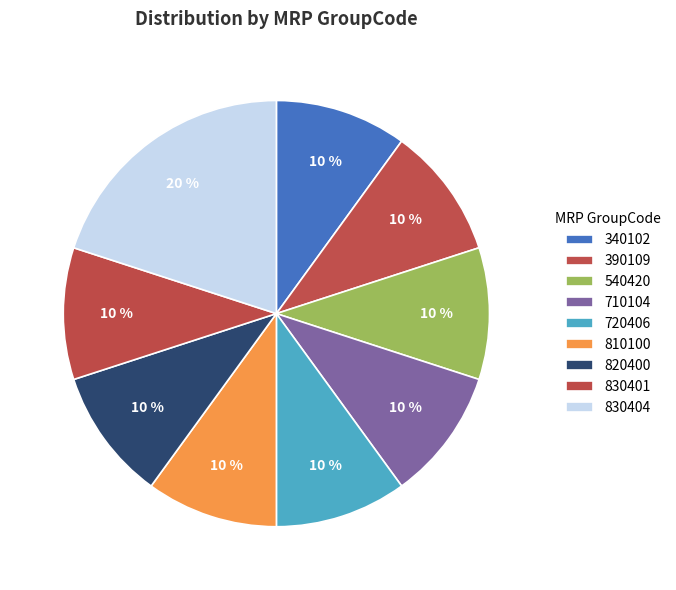

How many slices are in this pie chart?

9